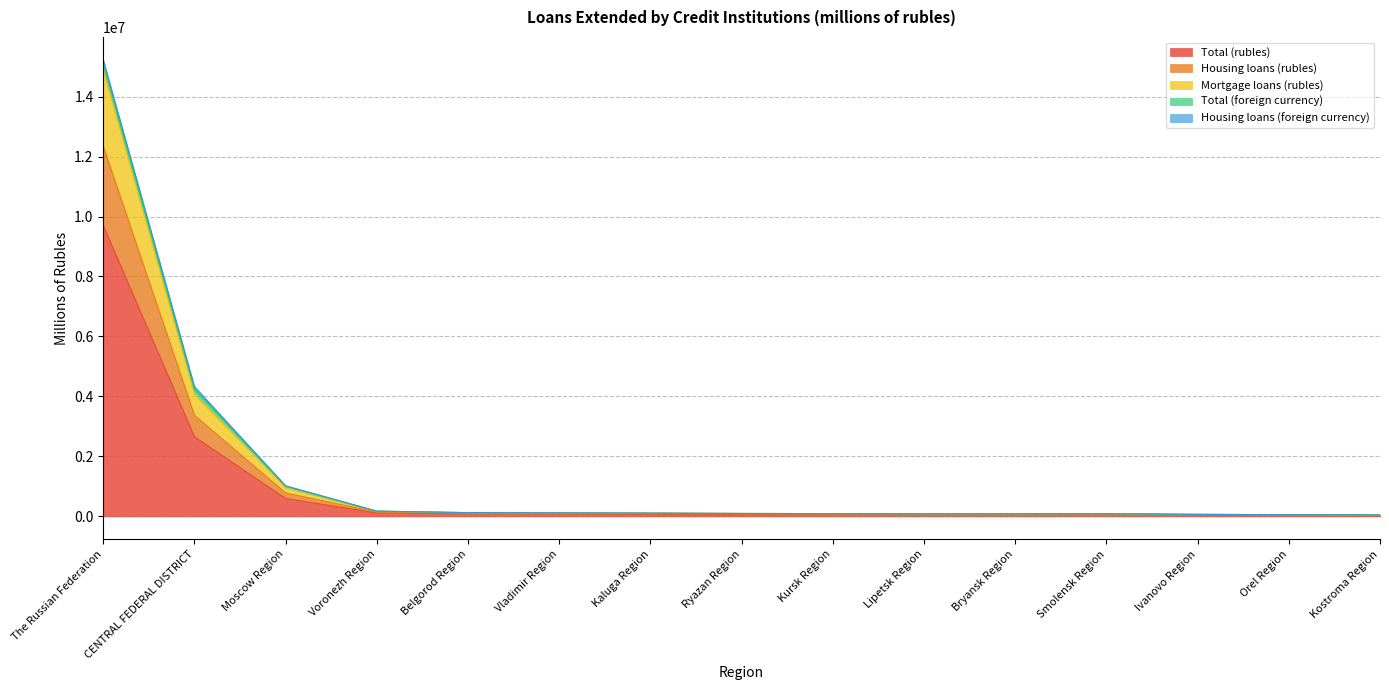

True or false: Mortgage loans (rubles) and Total (rubles) intersect in this chart.

False